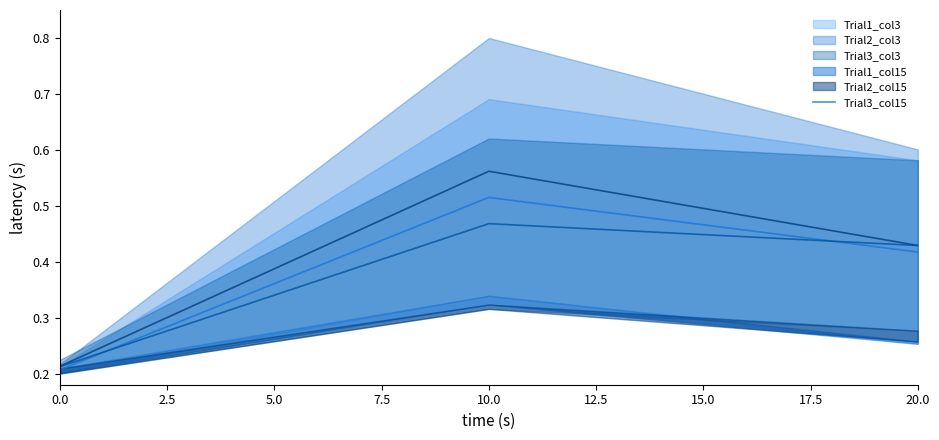

Count the Trial3_col15 values in the range 0 to 1.

3